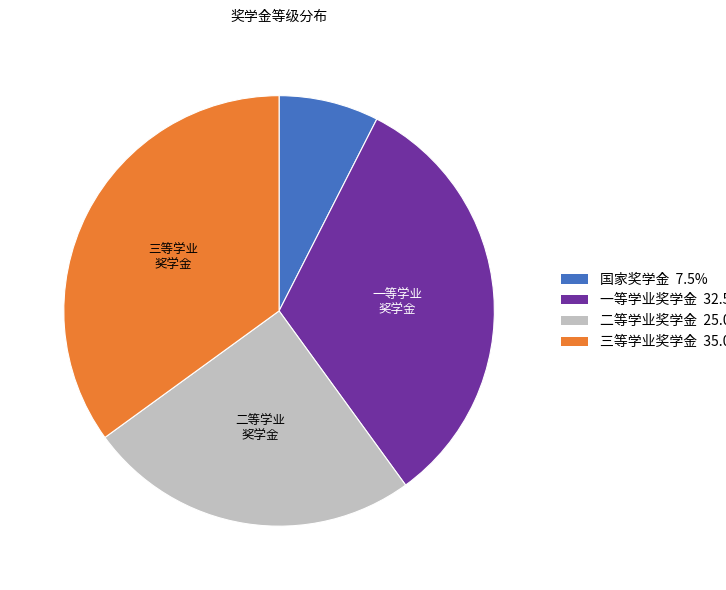

Rank the categories by value from highest to lowest.

三等学业奖学金, 一等学业奖学金, 二等学业奖学金, 国家奖学金